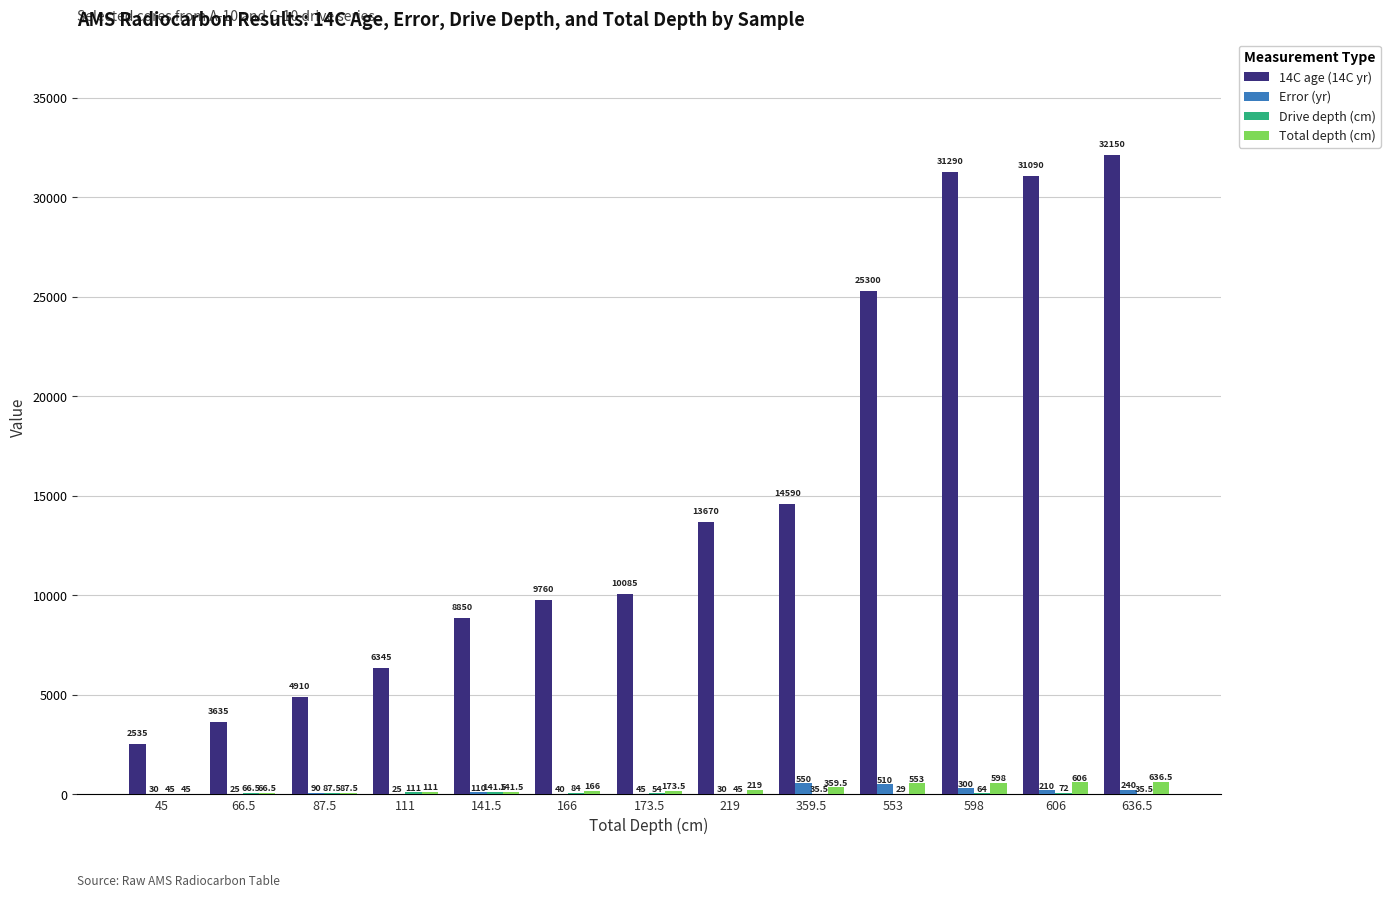

What is the greatest value displayed?

32150.0